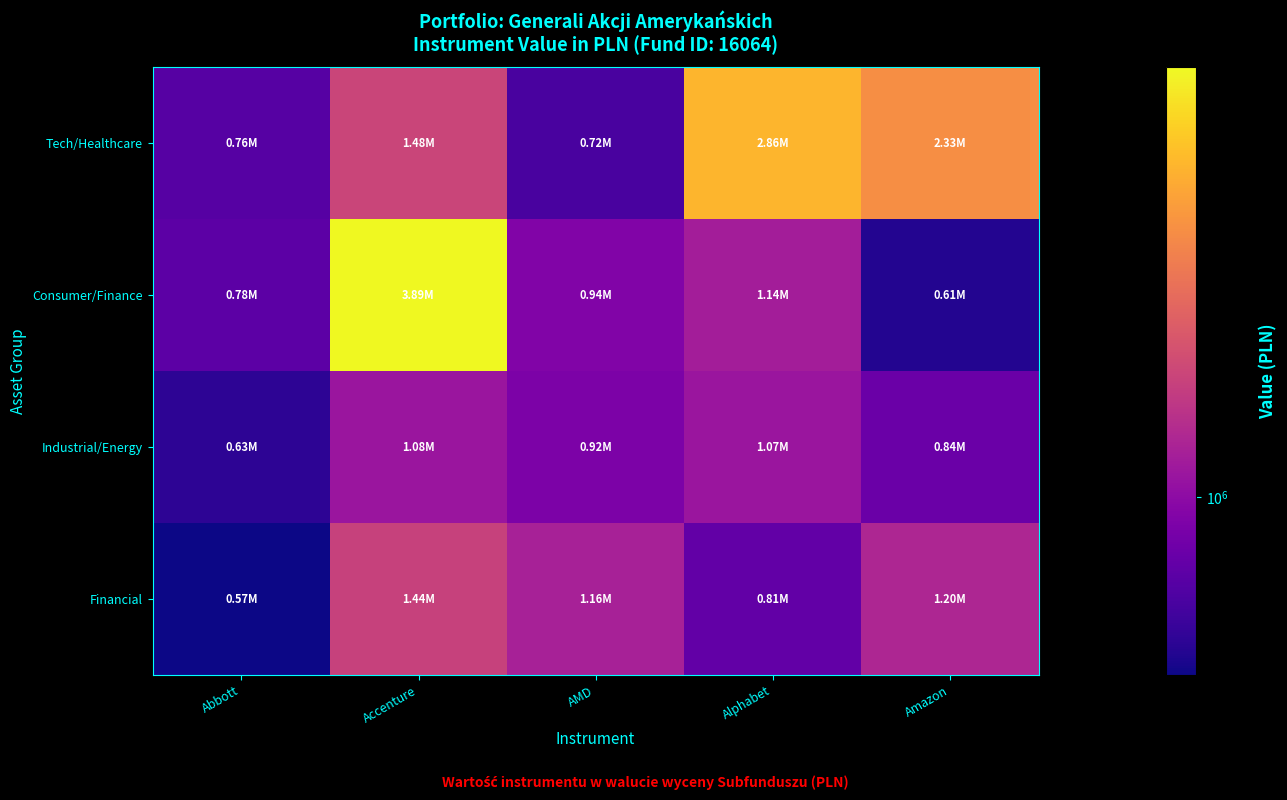

Which series has the widest spread of values?

Consumer/Finance